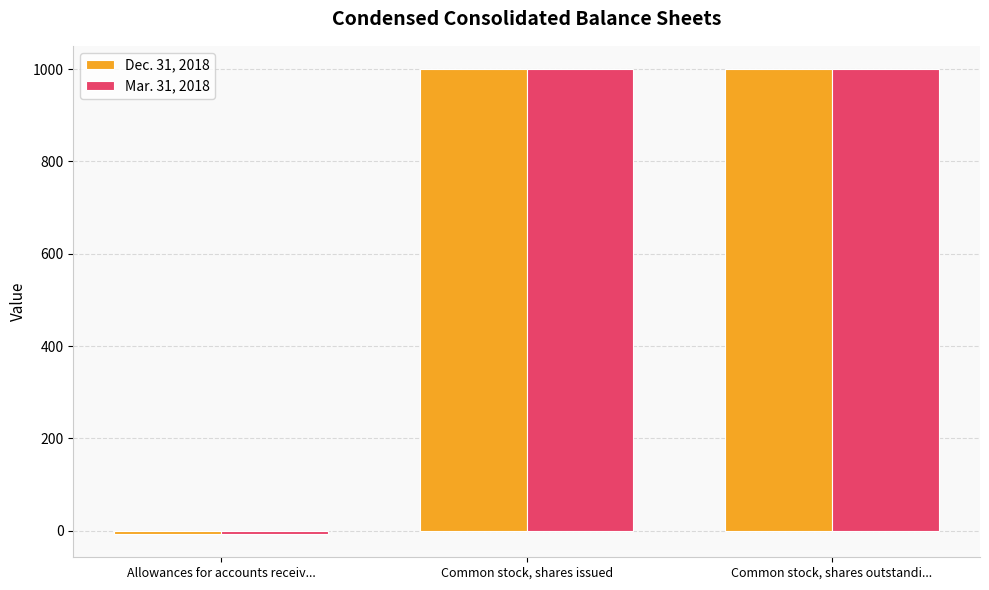

What are all the series names shown in the legend?

Dec. 31, 2018, Mar. 31, 2018